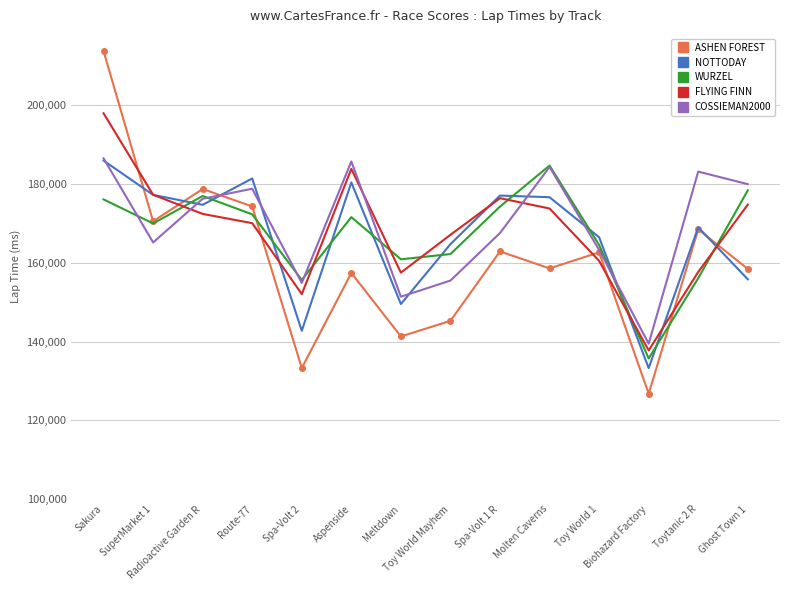

How many times do COSSIEMAN2000 and FLYING FINN cross each other?

3